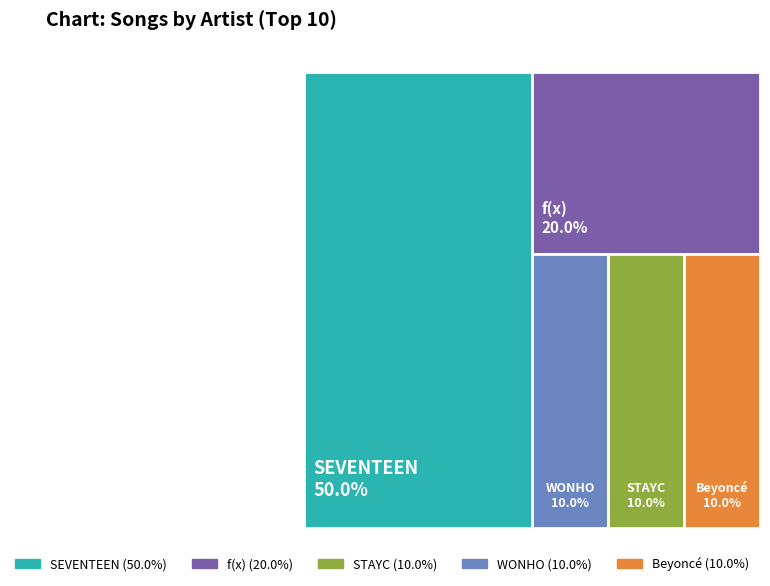

Which slice is the smallest?

STAYC